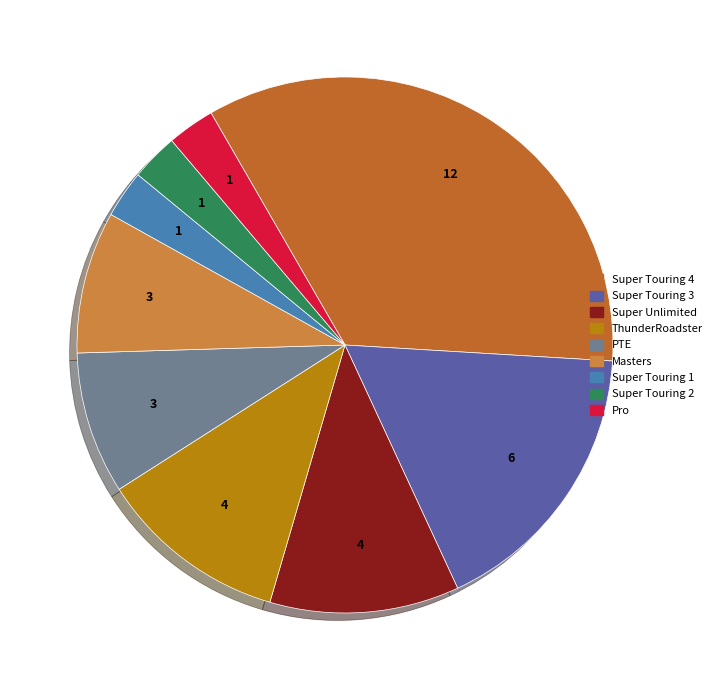

Count the number of slices in the pie.

9